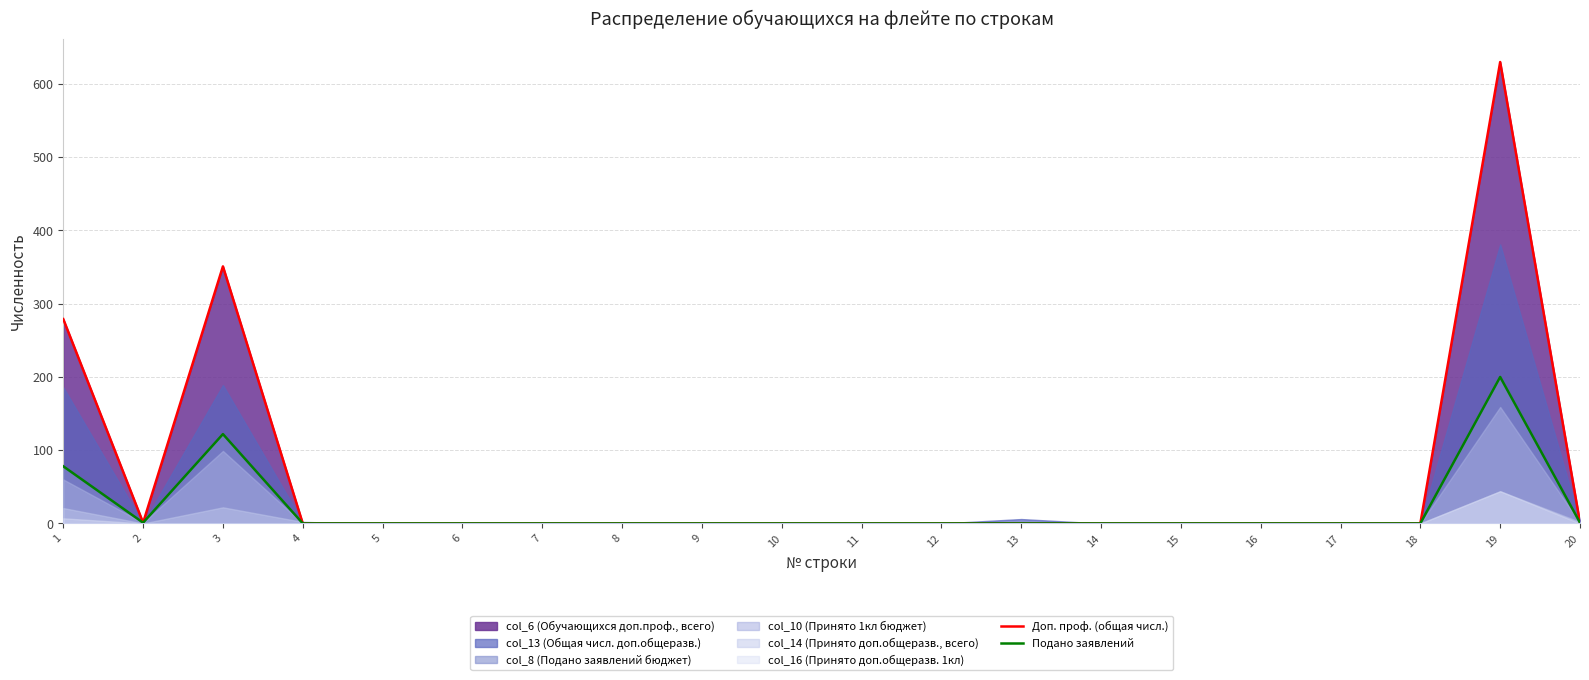

The value of Подано заявлений at 7 is 0. True or false?

True